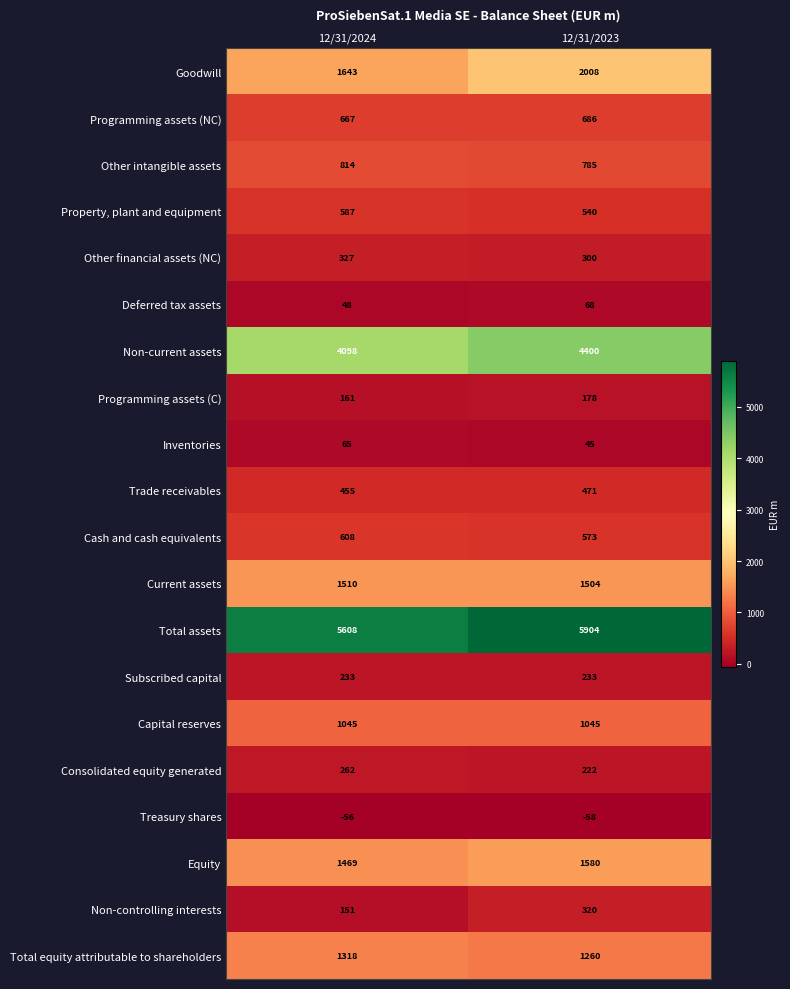

Between 12/31/2024 and 12/31/2023, which series saw the biggest shift?

Goodwill